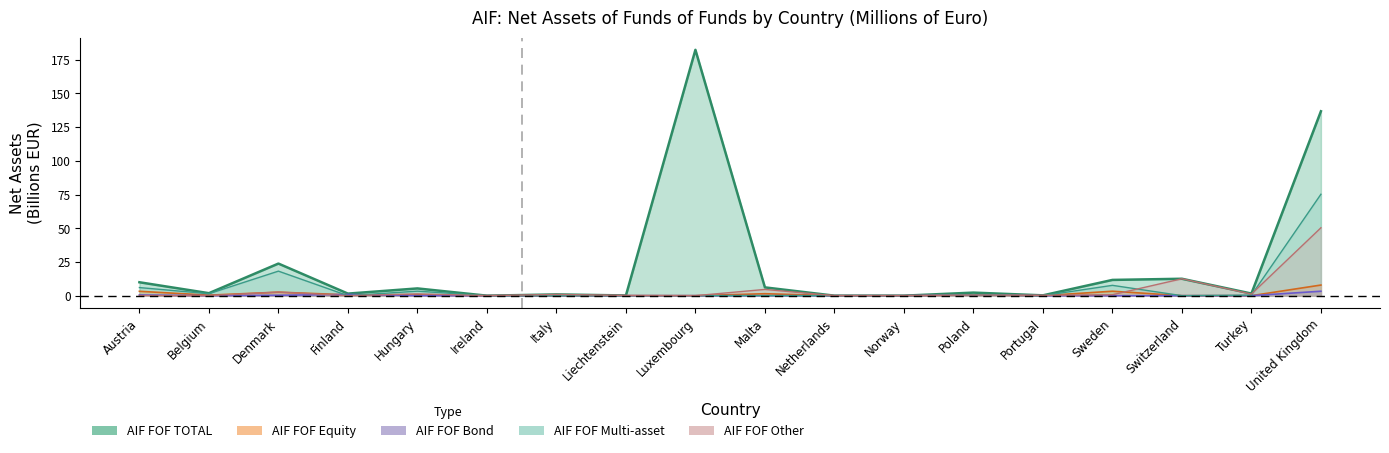

Reading left to right, list all the values displayed in this chart.

AIF FOF TOTAL: 10.0	1.8	23.8	1.5	5.4	0.0	0.9	0.2	182.3	6.2	0.0	0.0	2.3	0.2	11.7	12.5	1.6	136.8
AIF FOF Equity: 3.3	0.4	2.6	0.6	0.7	0.0	0.0	0.0	0.0	1.5	0.0	0.0	0.6	0.0	3.3	0.0	0.0	7.9
AIF FOF Bond: 0.5	0.0	0.3	0.9	0.0	0.0	0.0	0.0	0.0	0.0	0.0	0.0	0.6	0.0	0.0	0.0	0.0	3.3
AIF FOF Multi-asset: 6.0	1.4	18.2	0.0	3.3	0.0	0.0	0.0	0.0	0.1	0.0	0.0	0.6	0.0	7.7	0.0	0.4	75.2
AIF FOF Other: 0.1	0.0	2.7	0.0	1.3	0.0	0.9	0.2	0.0	4.6	0.0	0.0	0.5	0.2	0.7	12.5	1.2	50.4